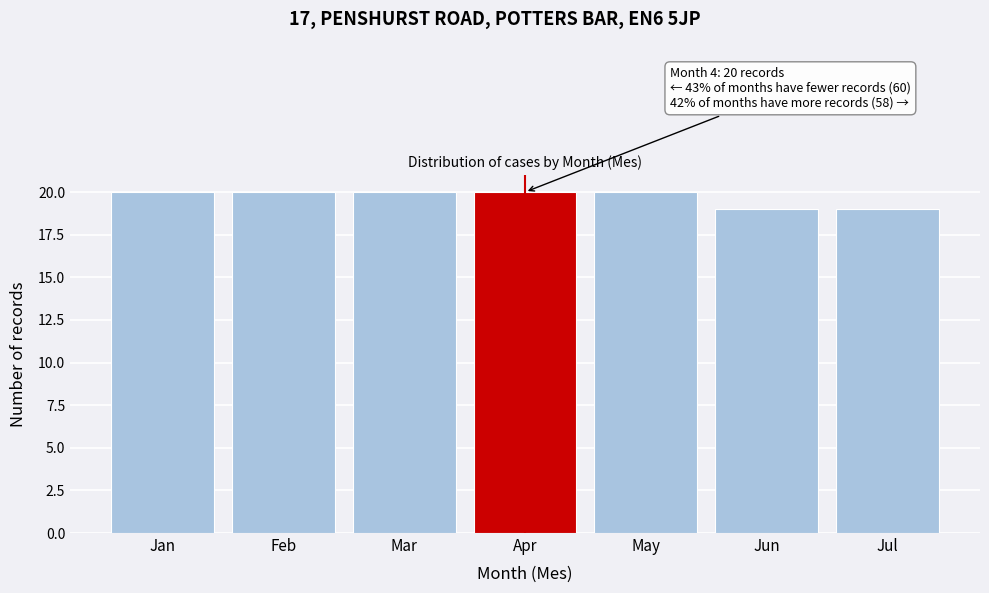

Reading left to right, list all the values displayed in this chart.

20	20	20	20	20	19	19